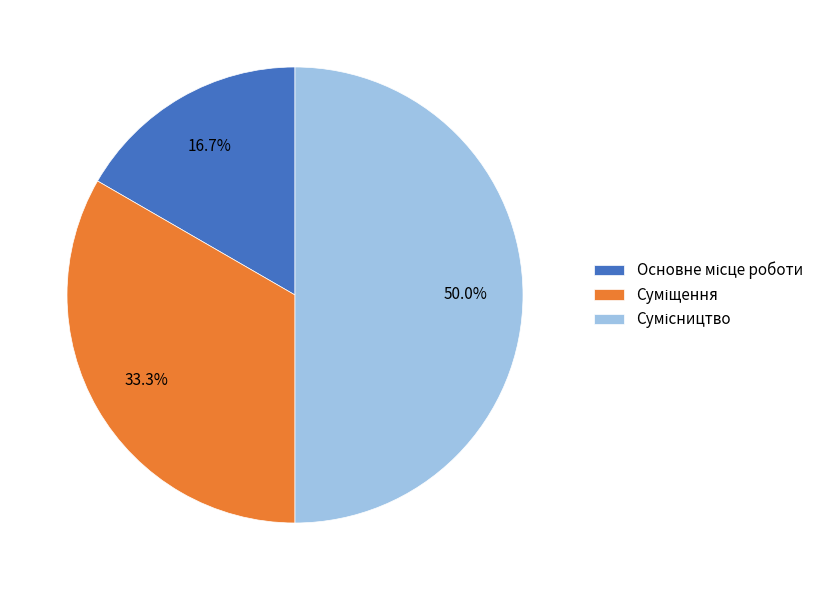

True or false: Основне місце роботи accounts for 30% of the total.

False